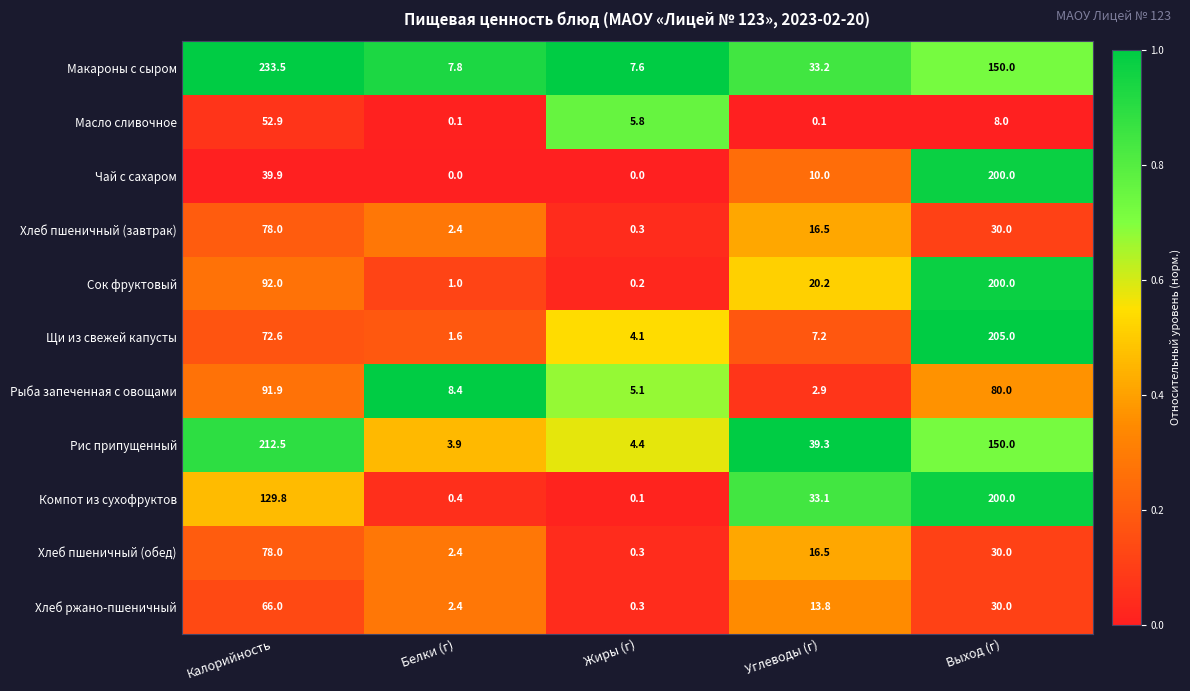

Is it true that Щи из свежей капусты equals 115.3 at Калорийность?

False